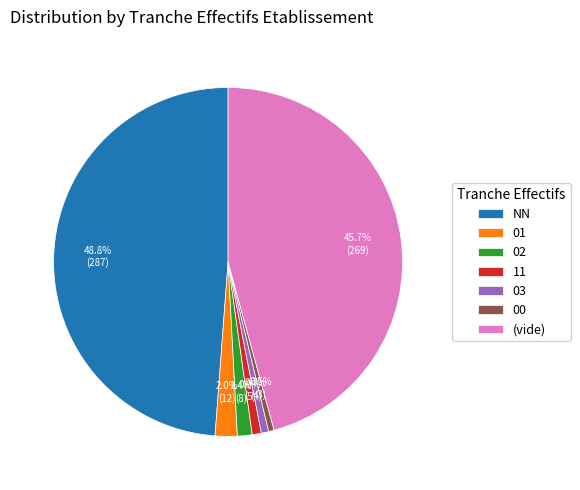

Approximately how many times larger is the value at 00 compared to 11?

0.6